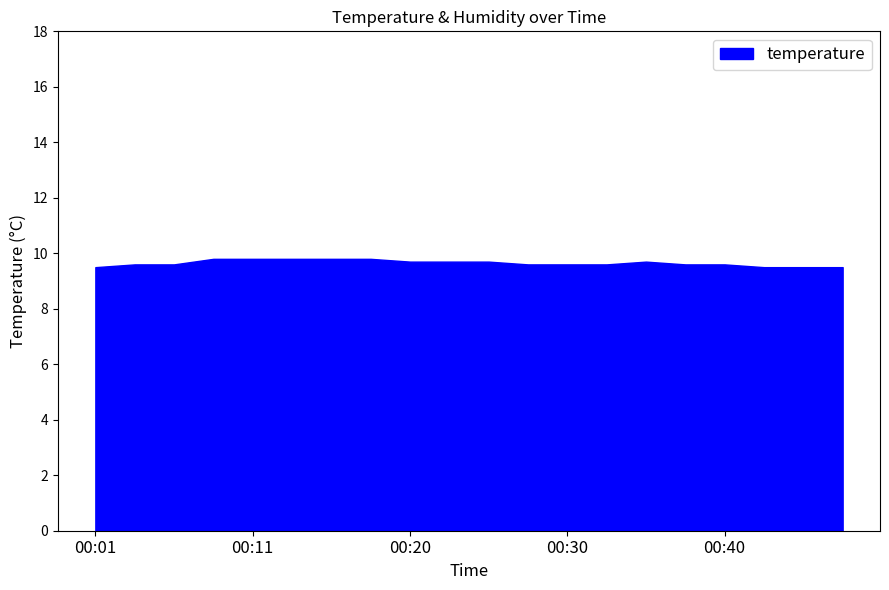

What is the minimum value shown in the chart?

9.5